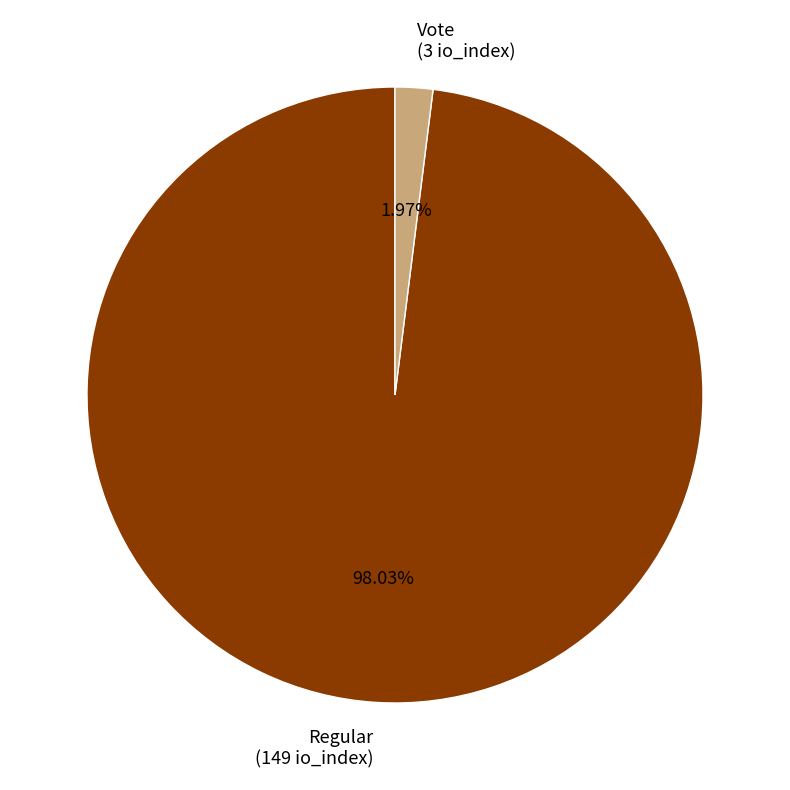

How many segments does this pie chart have?

2